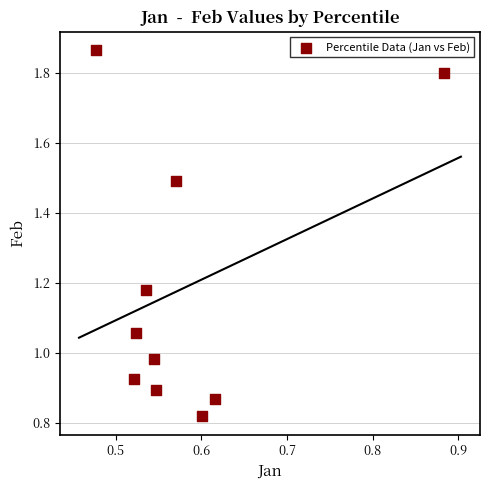

What is the average X value?

0.6